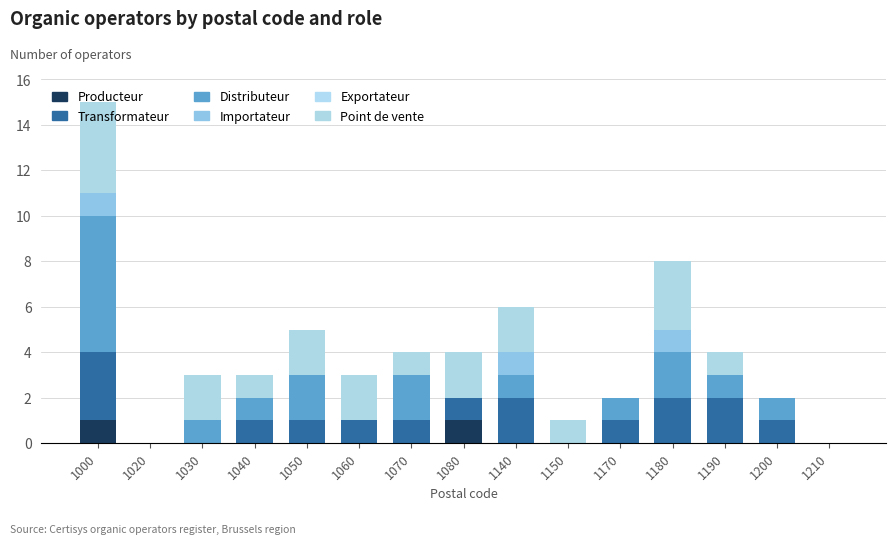

At 1020, list the series in order from smallest to largest.

Producteur, Transformateur, Distributeur, Importateur, Exportateur, Point de vente